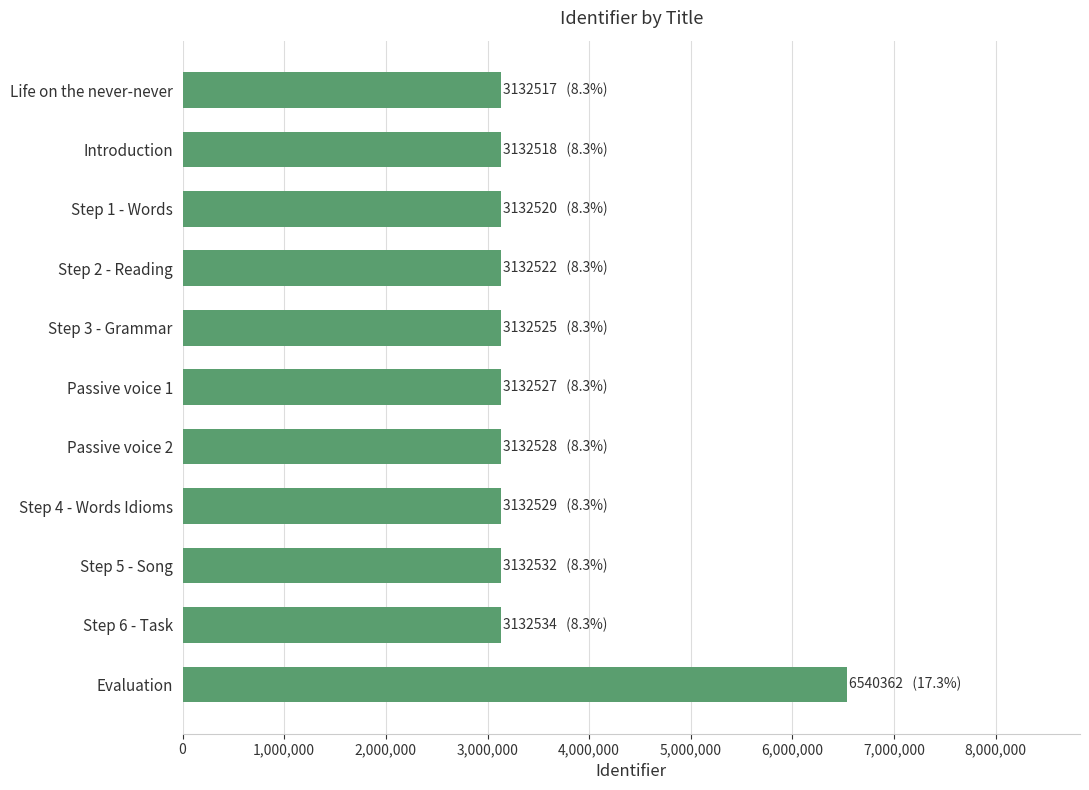

What is the difference between the second highest and second lowest values?

16